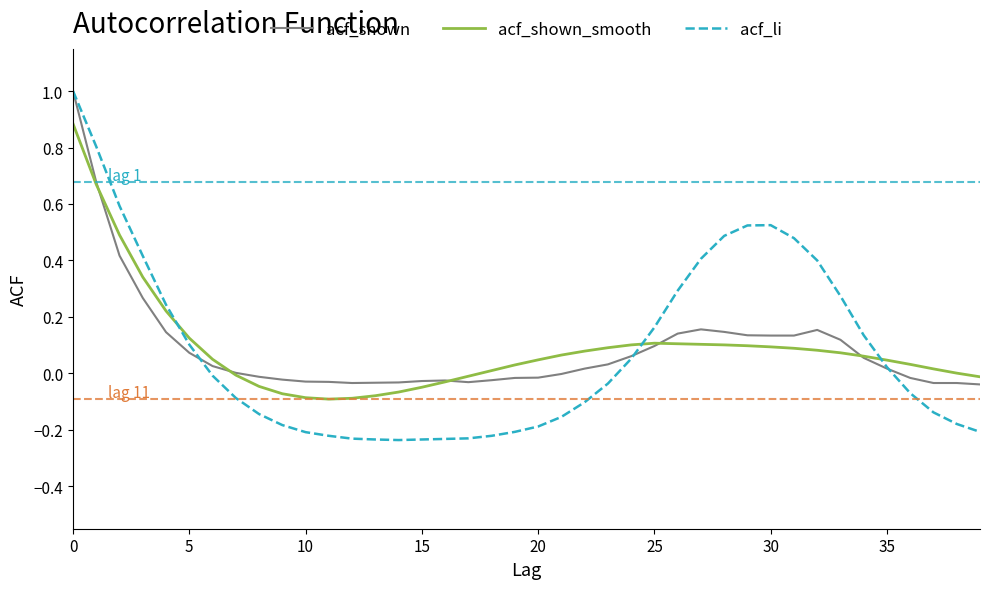

How many times do acf_shown and acf_shown_smooth cross each other?

5